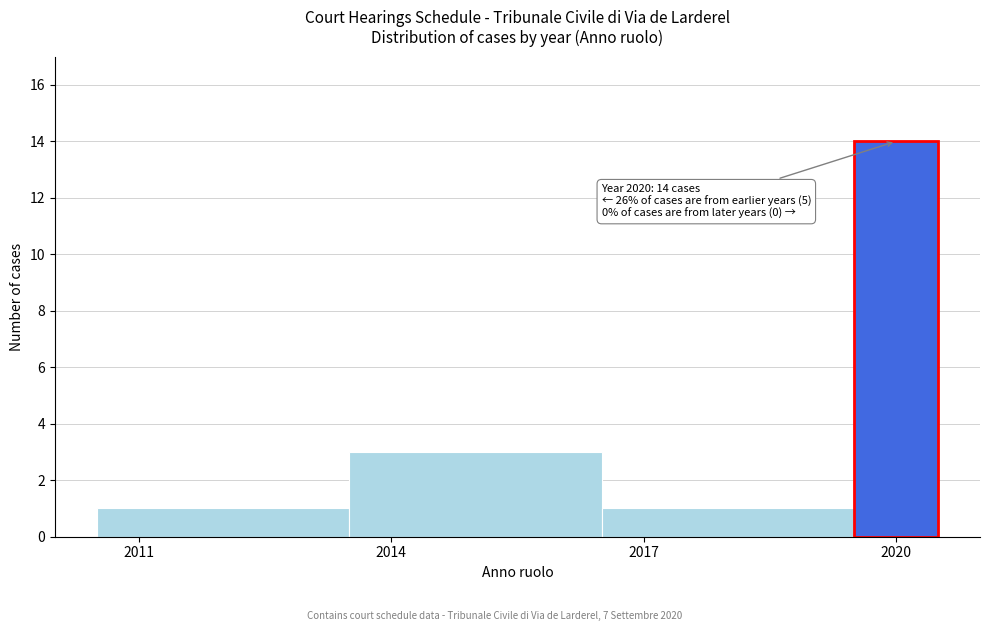

Around what value on the x-axis is the tallest bar? Give the approximate position of its centre, as read against the axis.

2020.0